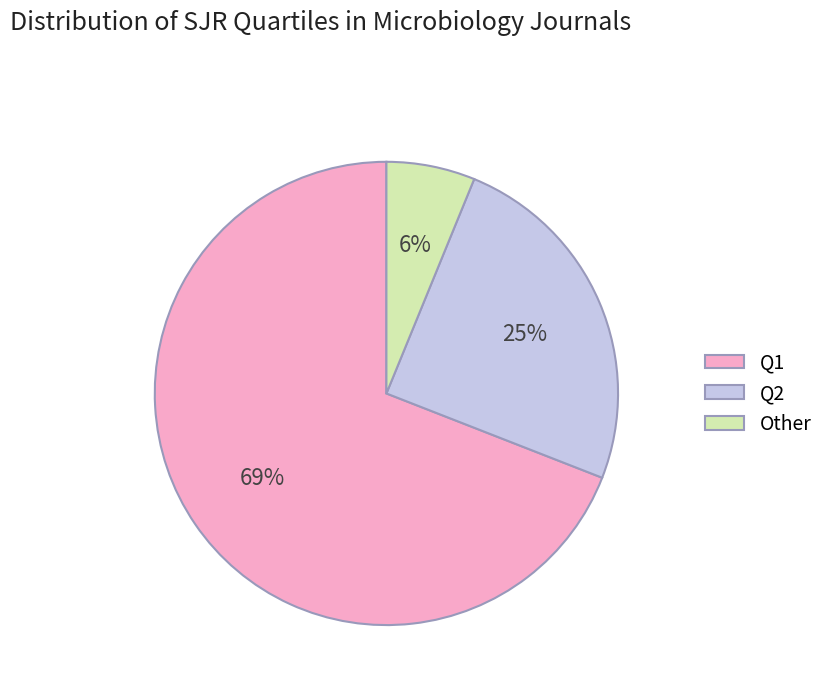

Do Q2 and Other together represent more than half of the pie?

No